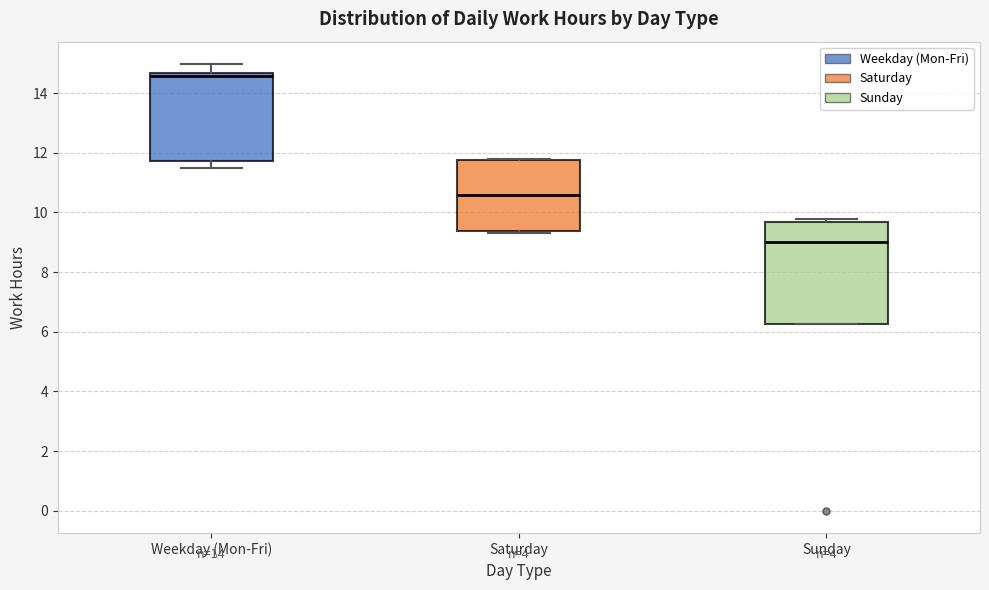

Which box is the tallest, from its lower edge to its upper edge?

Sunday